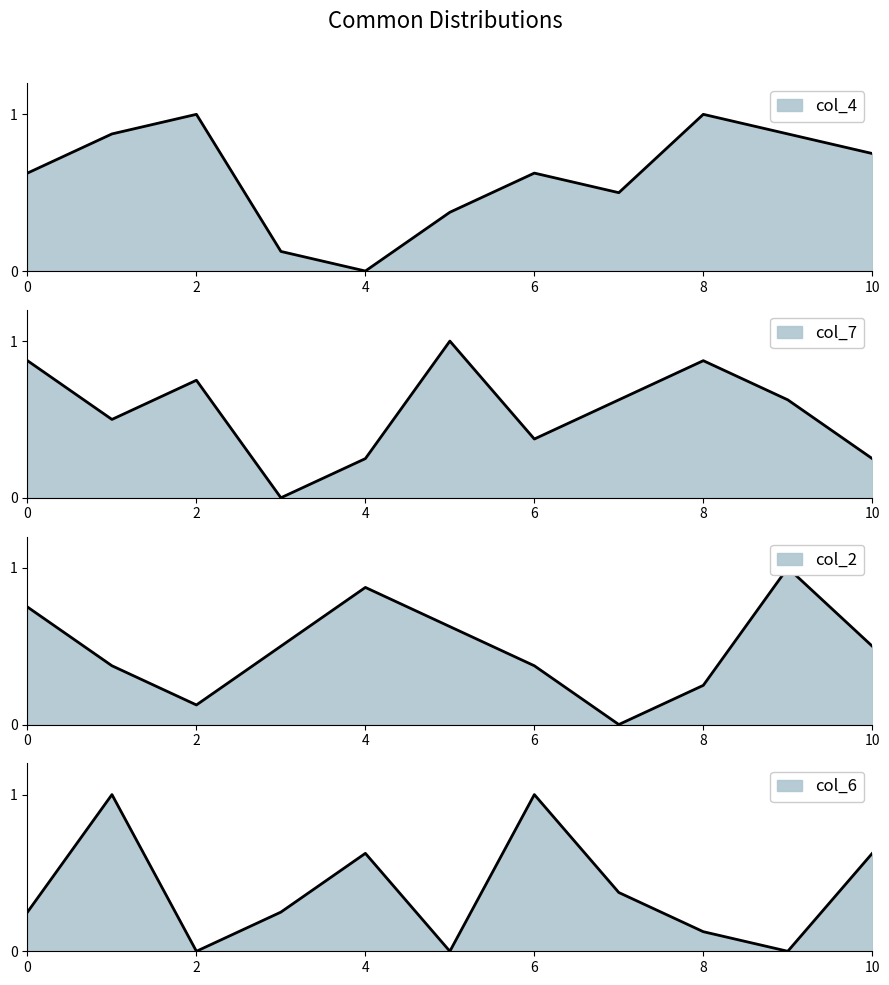

Is the value of col_4 at 5 greater than the value of col_7 at 6?

Yes